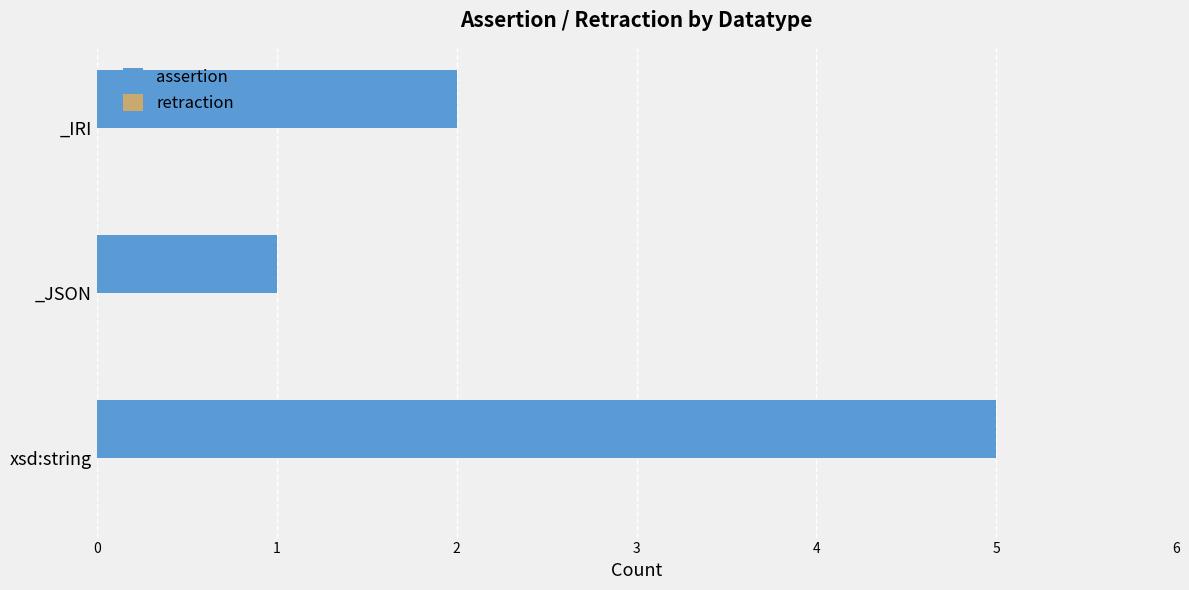

What is the difference between the values at xsd:string and _IRI?

3